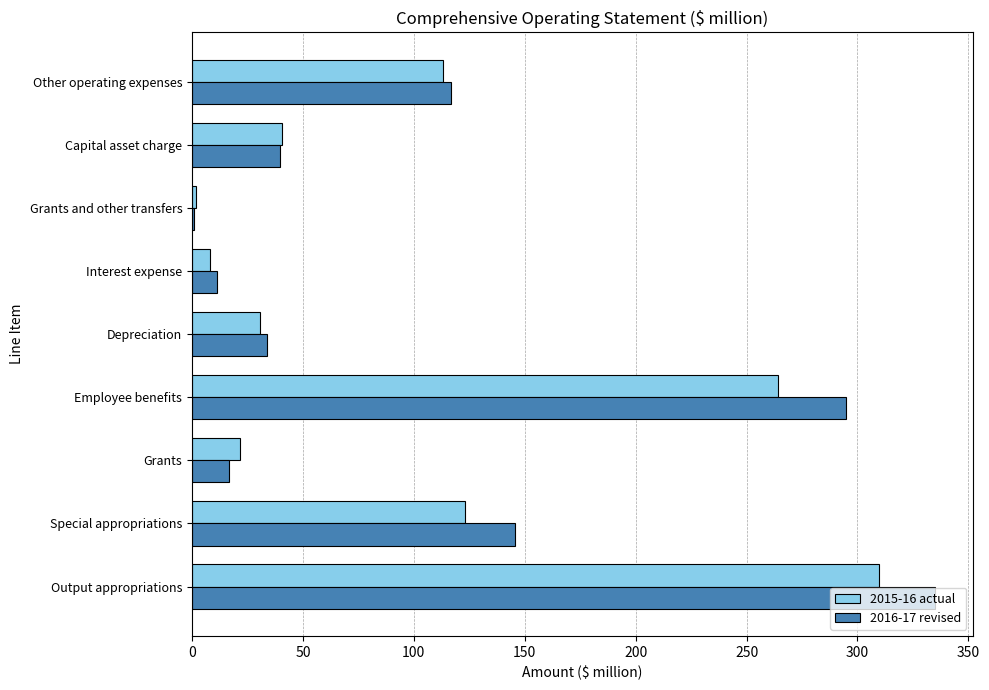

What is the sum of the 2015-16 actual values at Depreciation and Employee benefits?

294.8